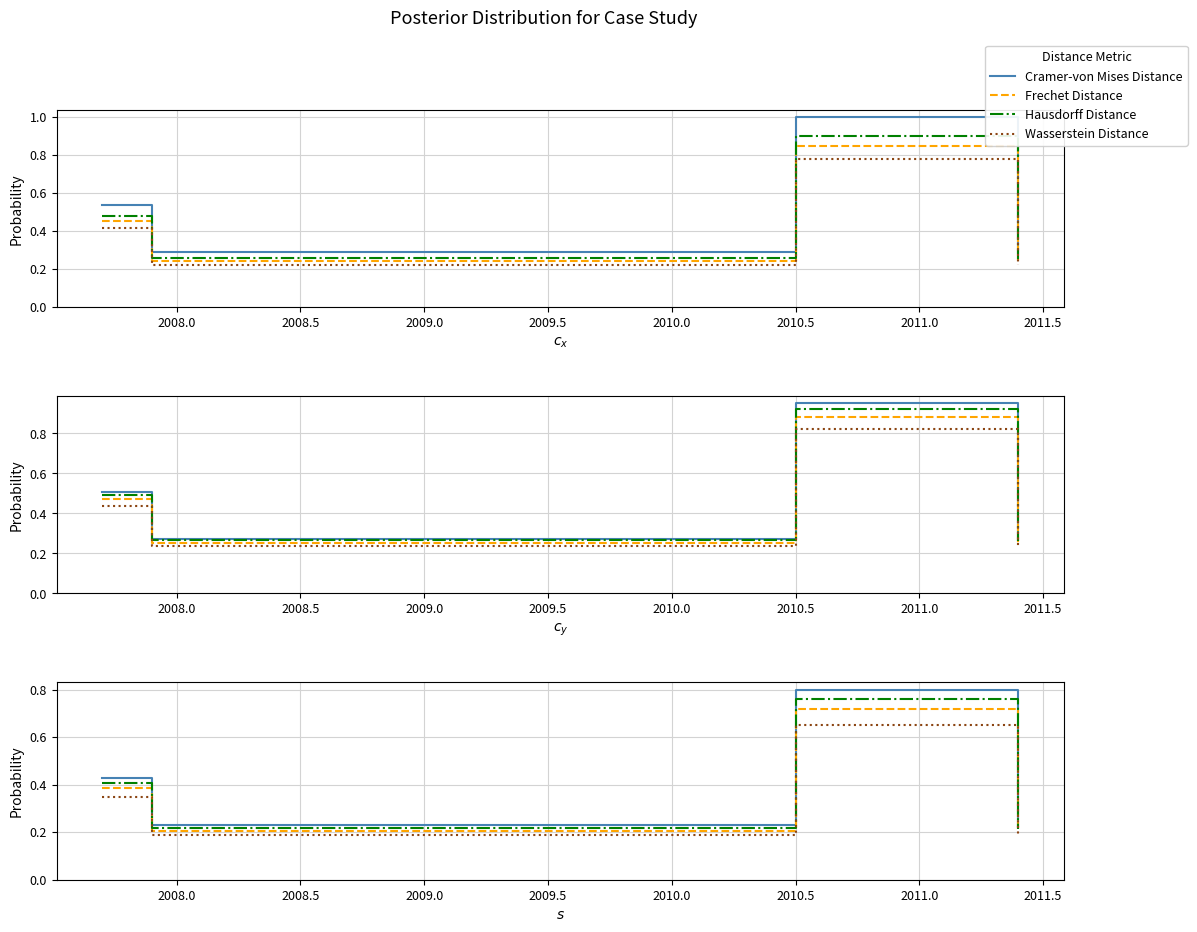

What is the total value across all series at 2008.0?

0.8